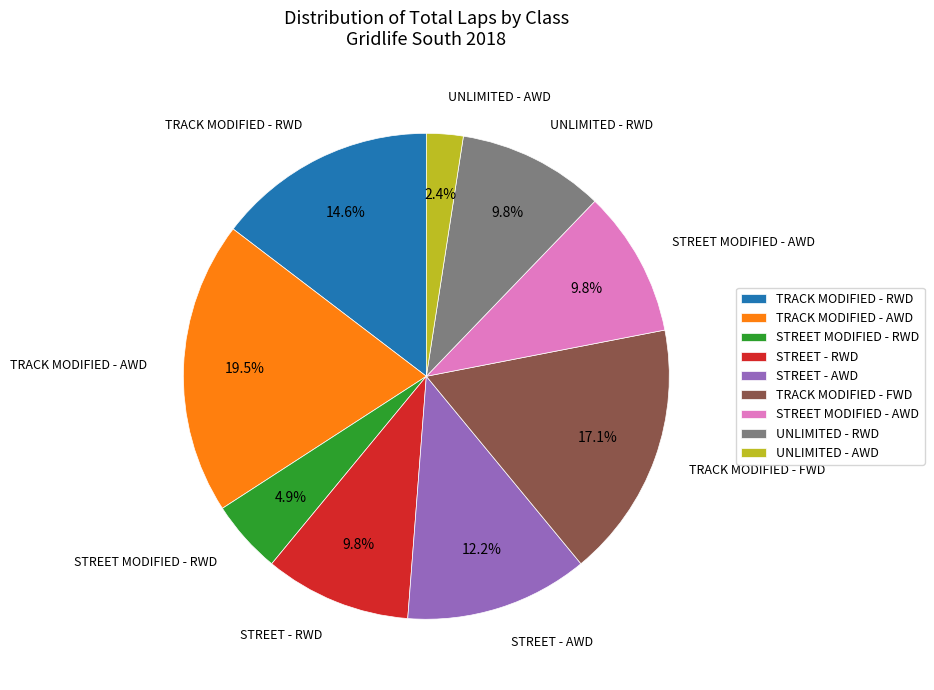

Which has a higher value, TRACK MODIFIED - RWD or TRACK MODIFIED - FWD?

TRACK MODIFIED - FWD